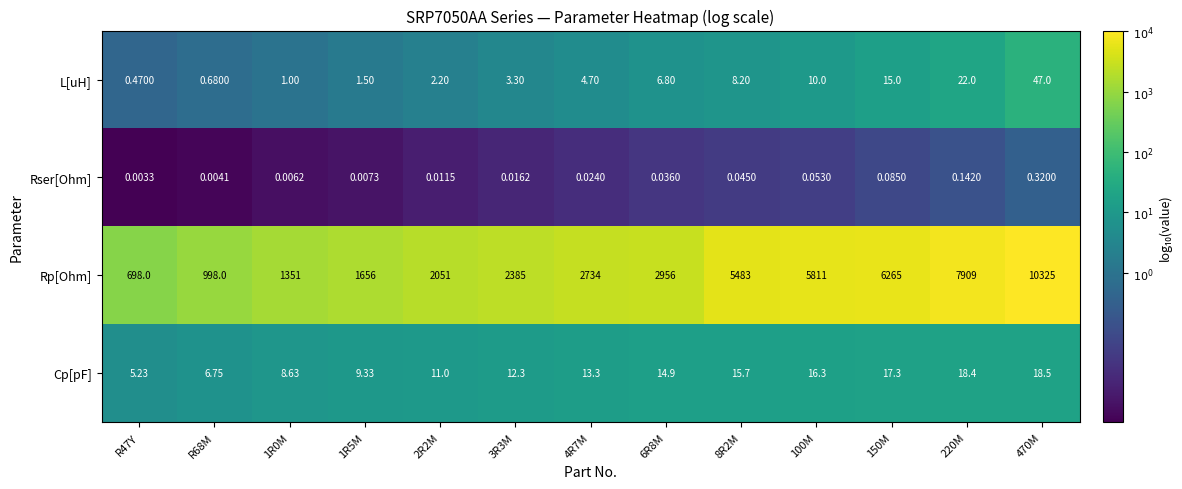

How many values in the L[uH] series exceed 4?

7